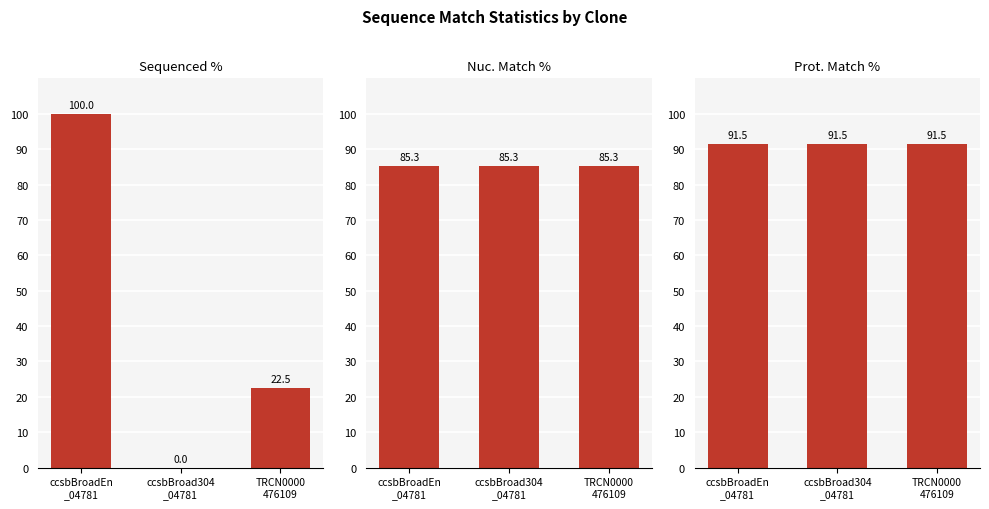

Count the number of data series in this chart.

3